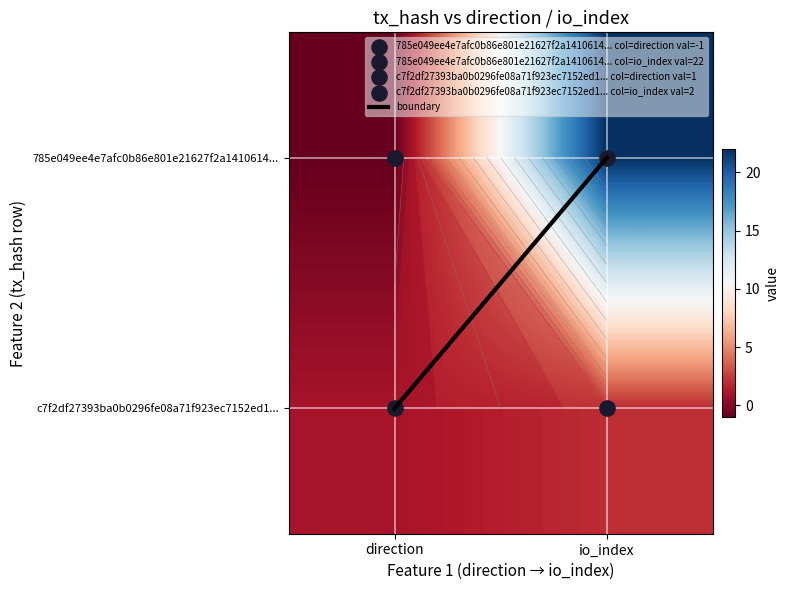

What is the sum of the 785e049ee4e7afc0b86e801e21627f2a1410614... values at io_index and direction?

21